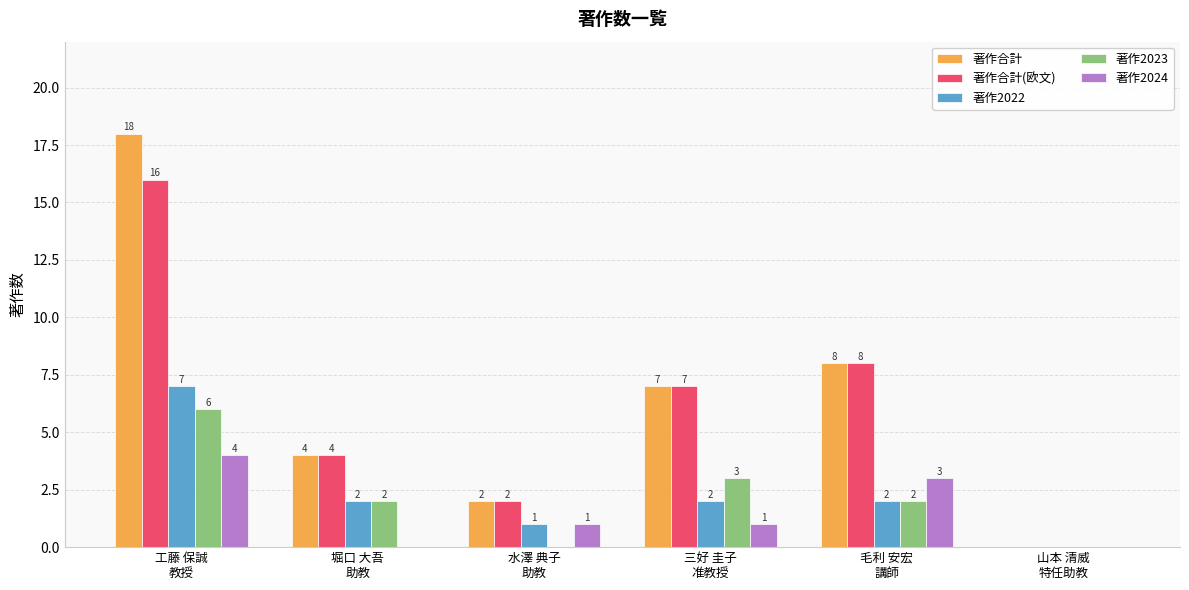

What is the total value across all series at 工藤 保誠
教授?

51